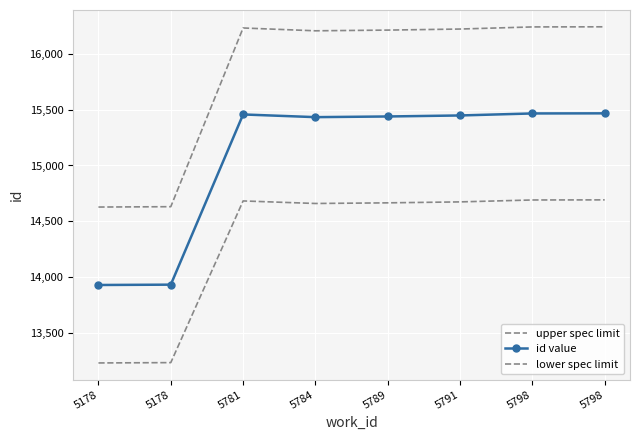

At which label does upper spec limit first exceed 16219?

5781